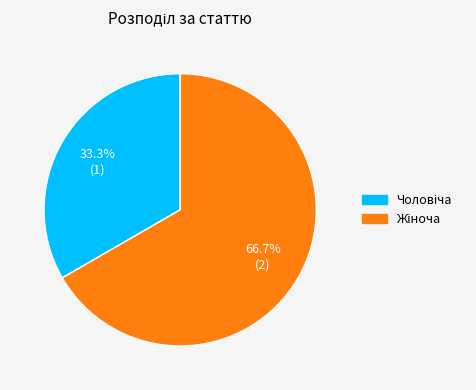

Does any single category account for the majority?

Yes